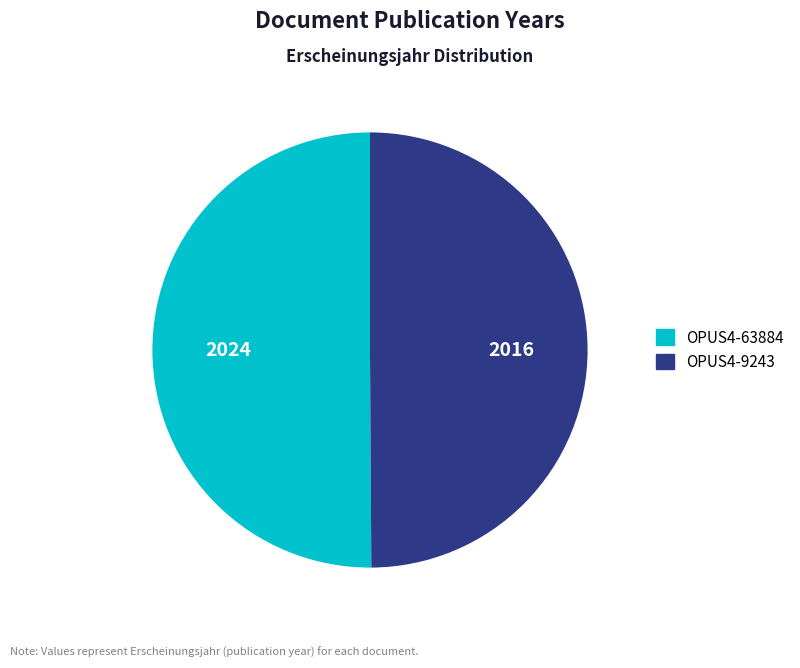

Is it true that OPUS4-63884 is 50% of the pie?

True